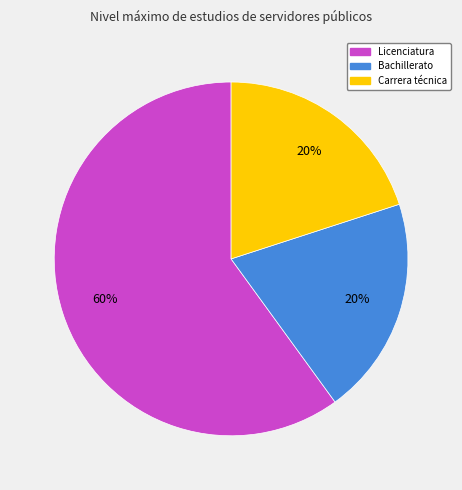

To the nearest percent, what is the average slice percentage?

33%